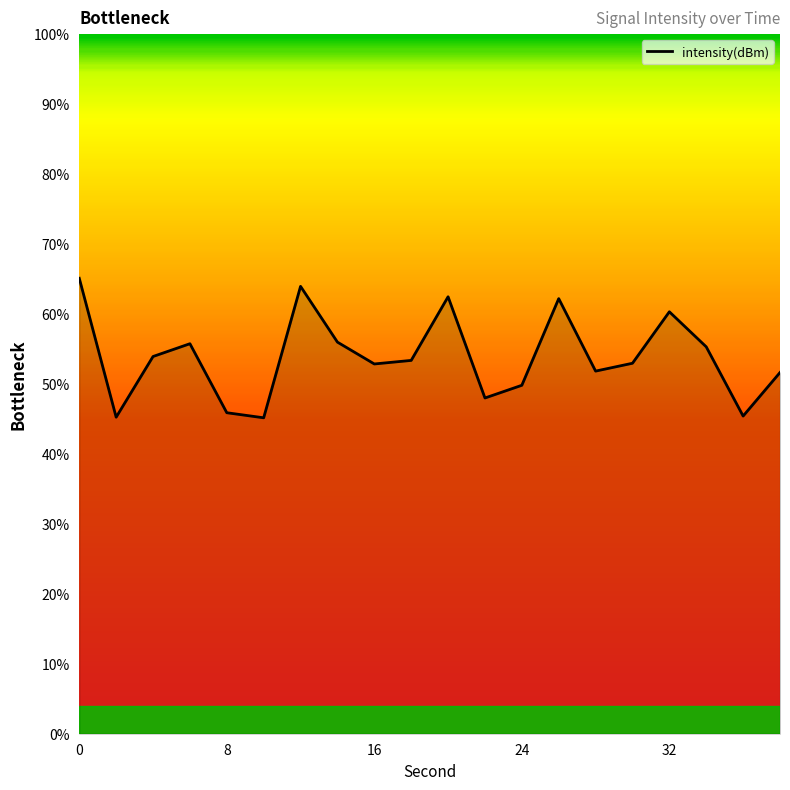

What is the smallest value displayed?

45.2